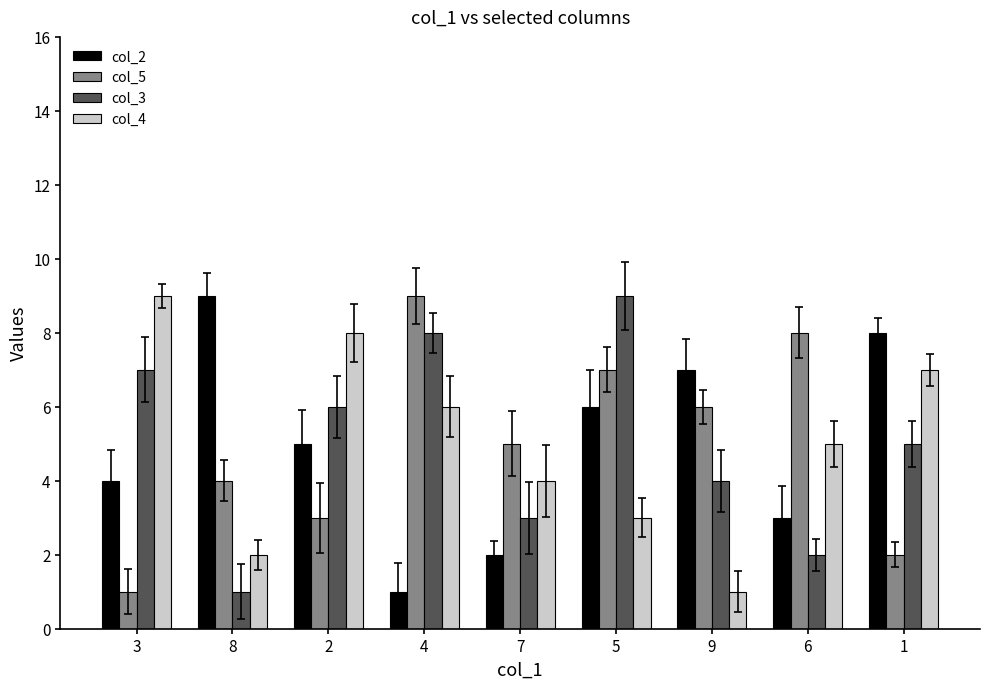

What are all the series names shown in the legend?

col_2, col_5, col_3, col_4